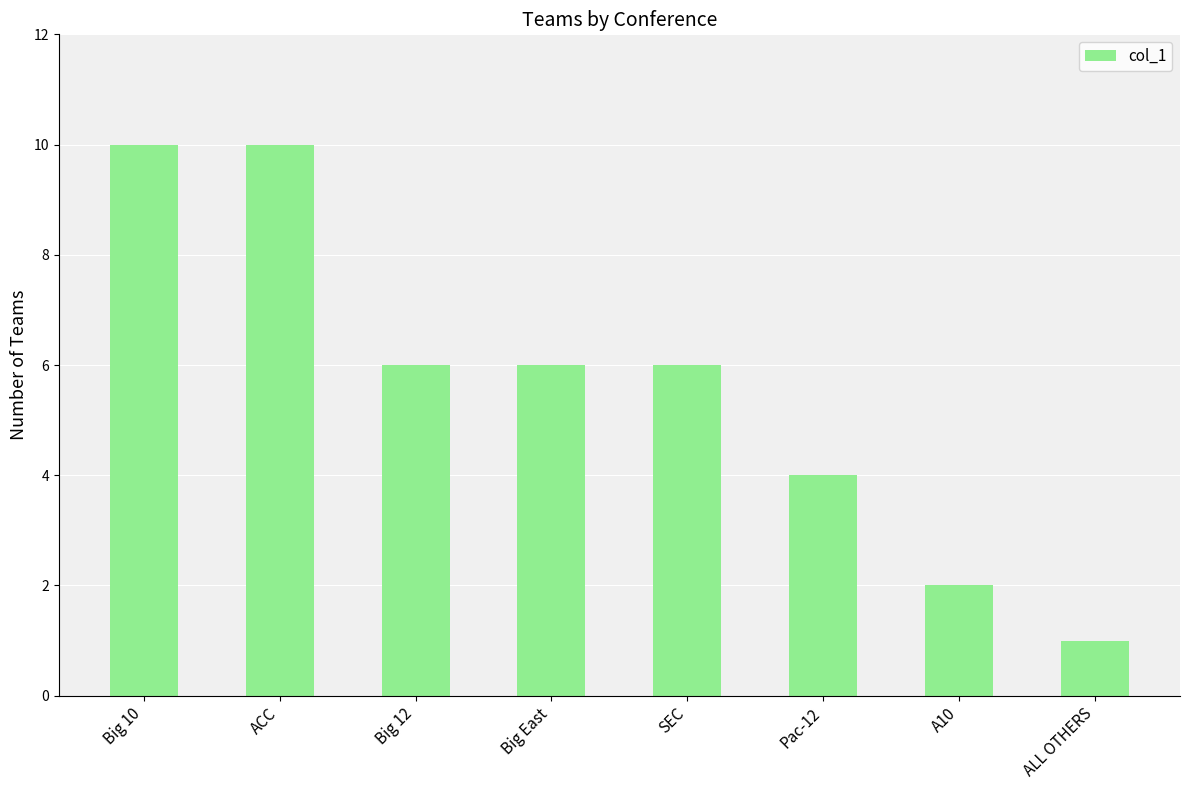

What is the difference between the second highest and minimum values?

9